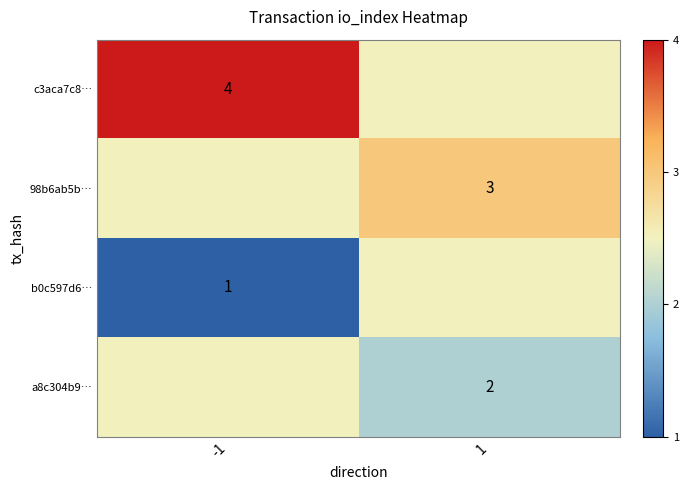

How many series are shown in this chart?

4